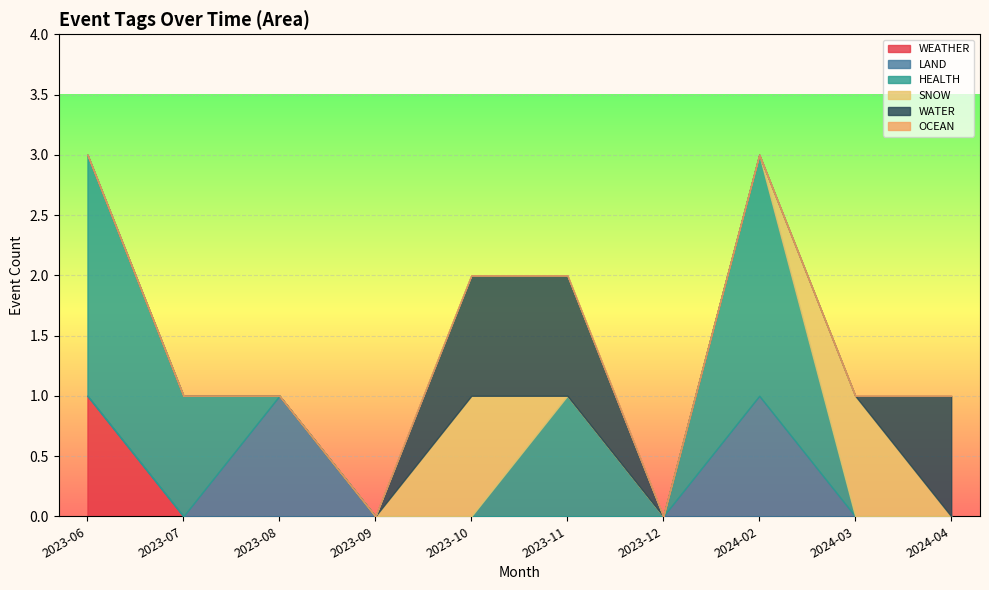

How many lines are shown in the chart?

6